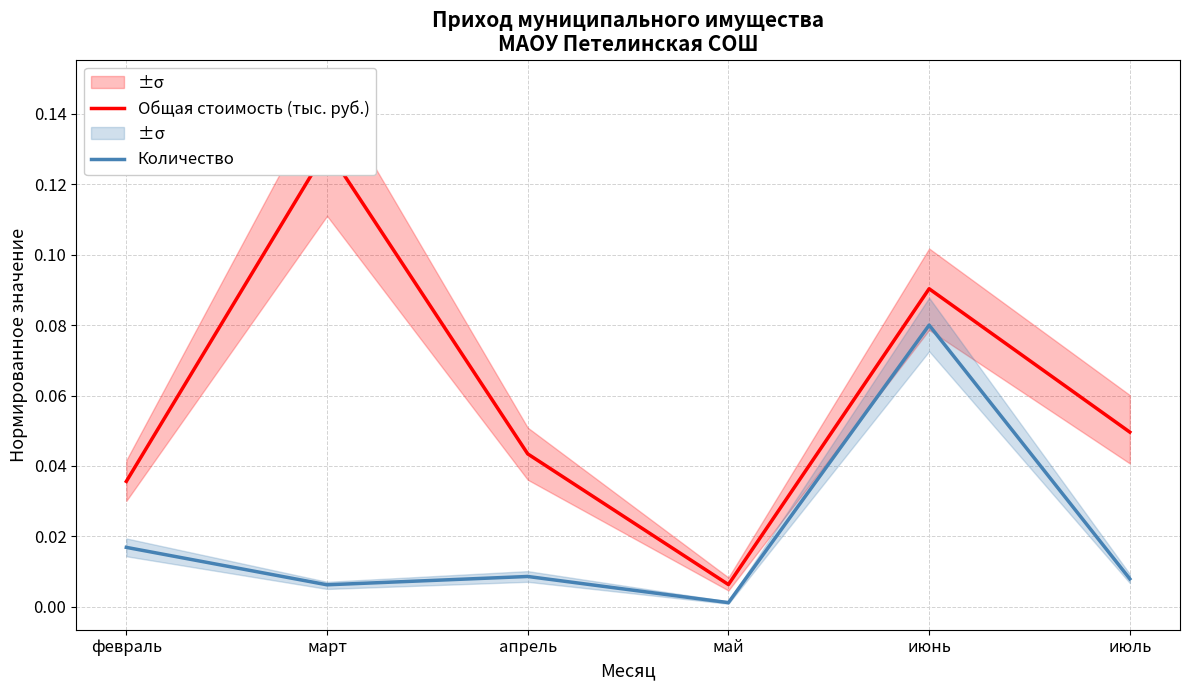

Where is the first local maximum for Количество?

апрель